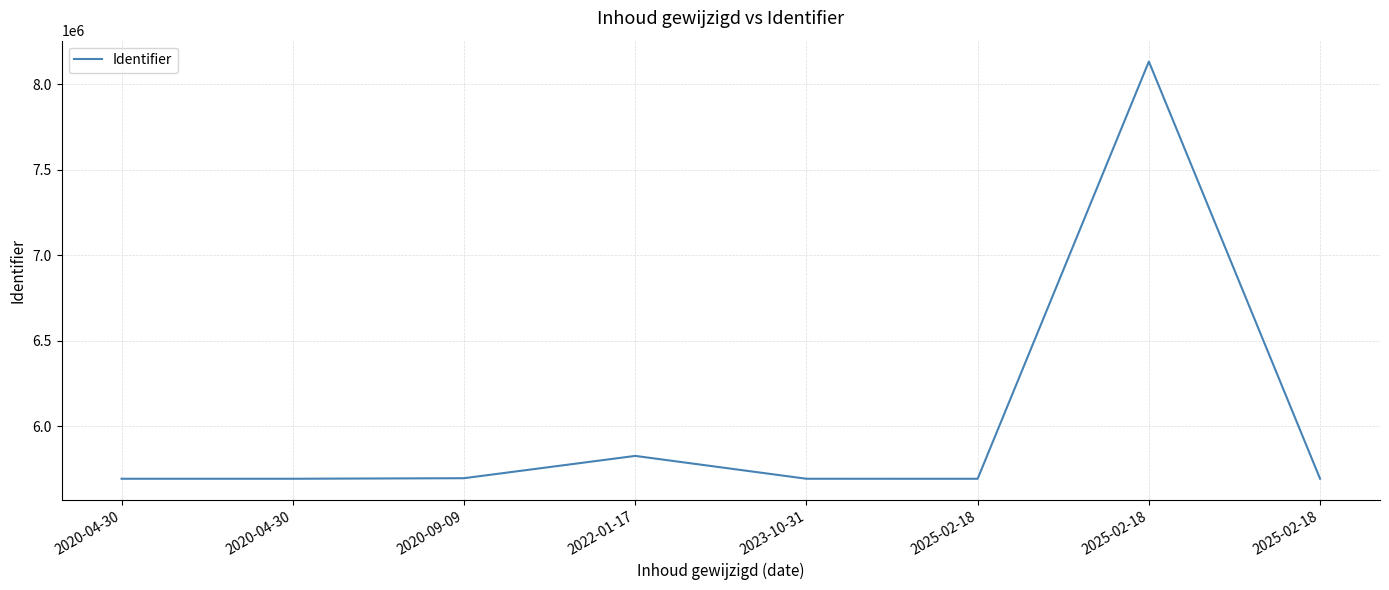

Does the chart have visible grid lines?

Yes